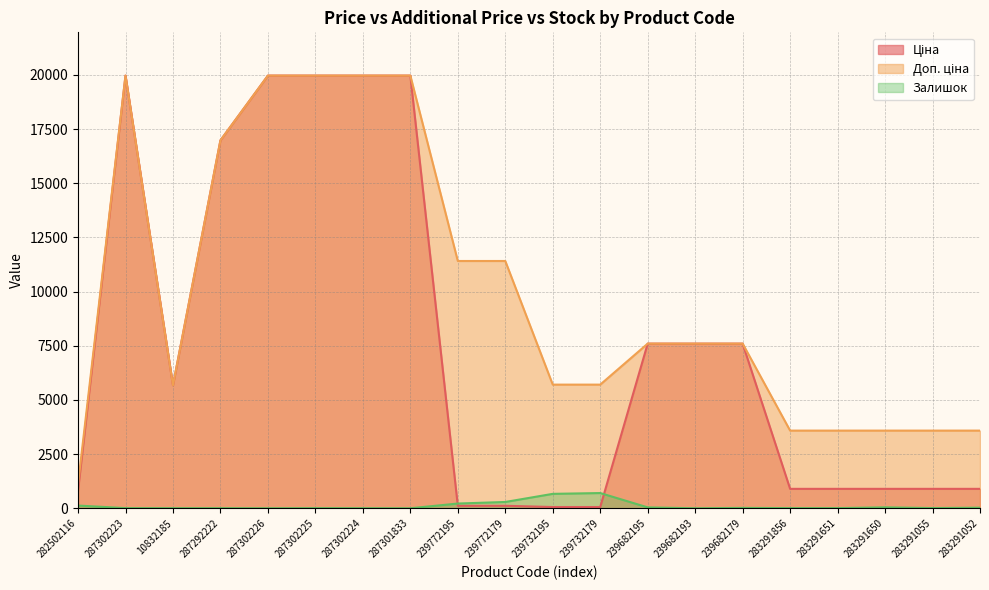

At how many categories does at least one series exceed 12557?

6